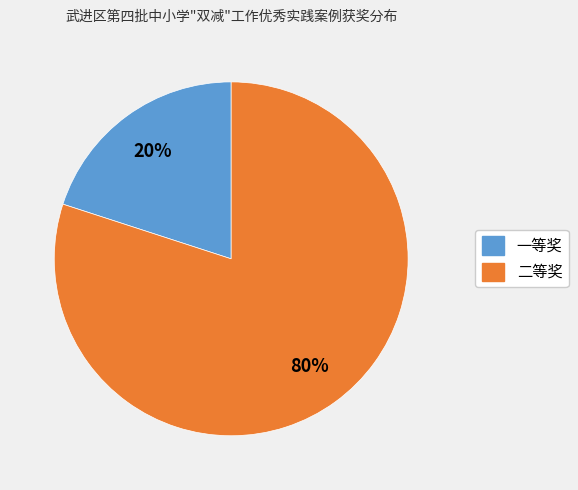

Approximately how many times larger is the value at 二等奖 compared to 一等奖?

4.0